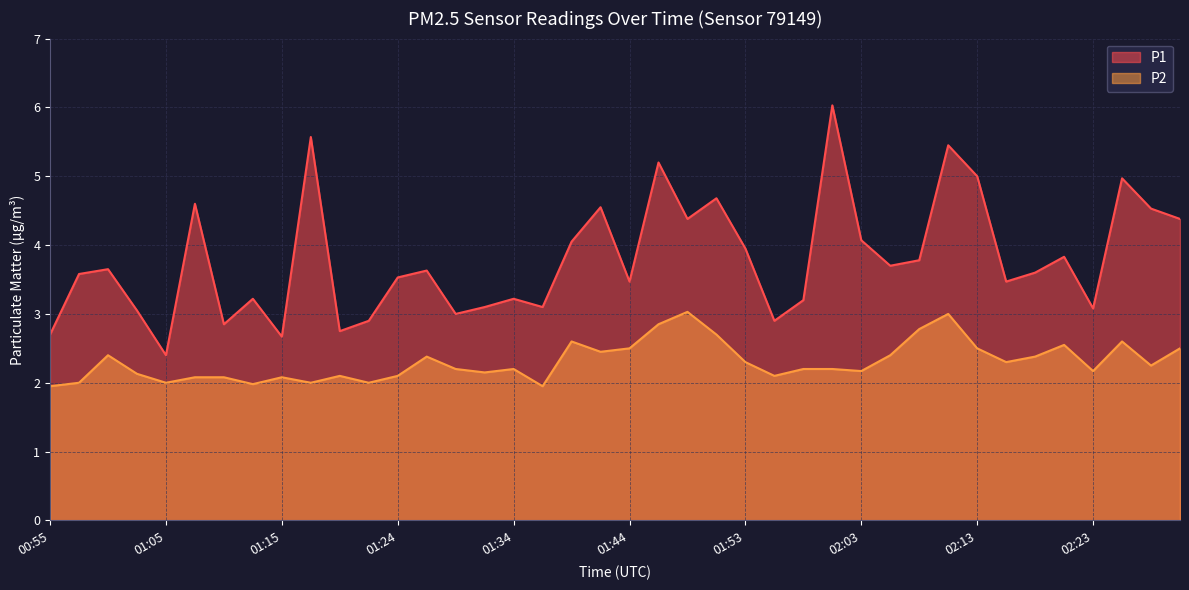

Which series has the largest range (max minus min)?

P1